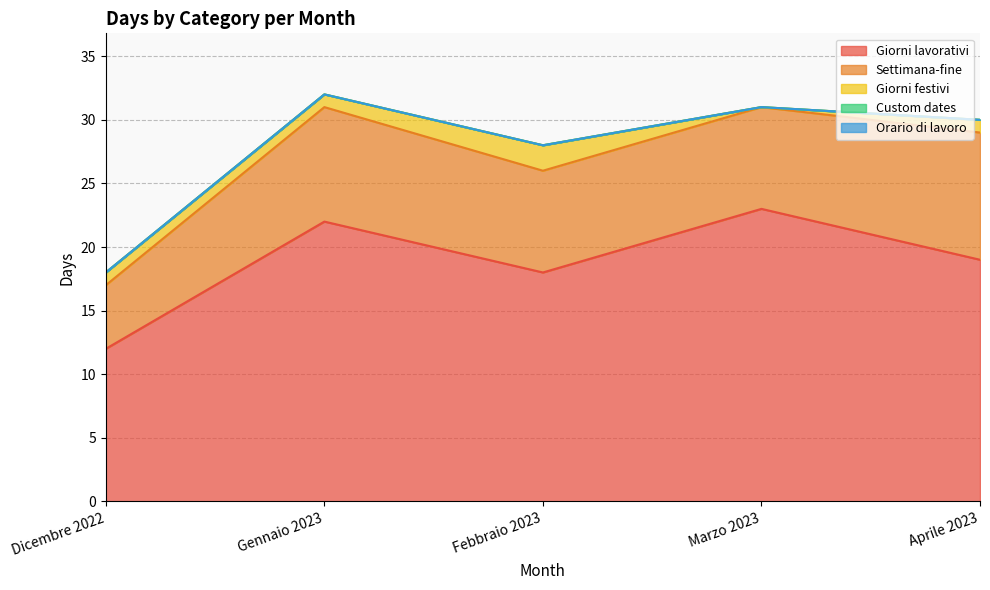

What is the label of the 3rd point from the right?

Febbraio 2023